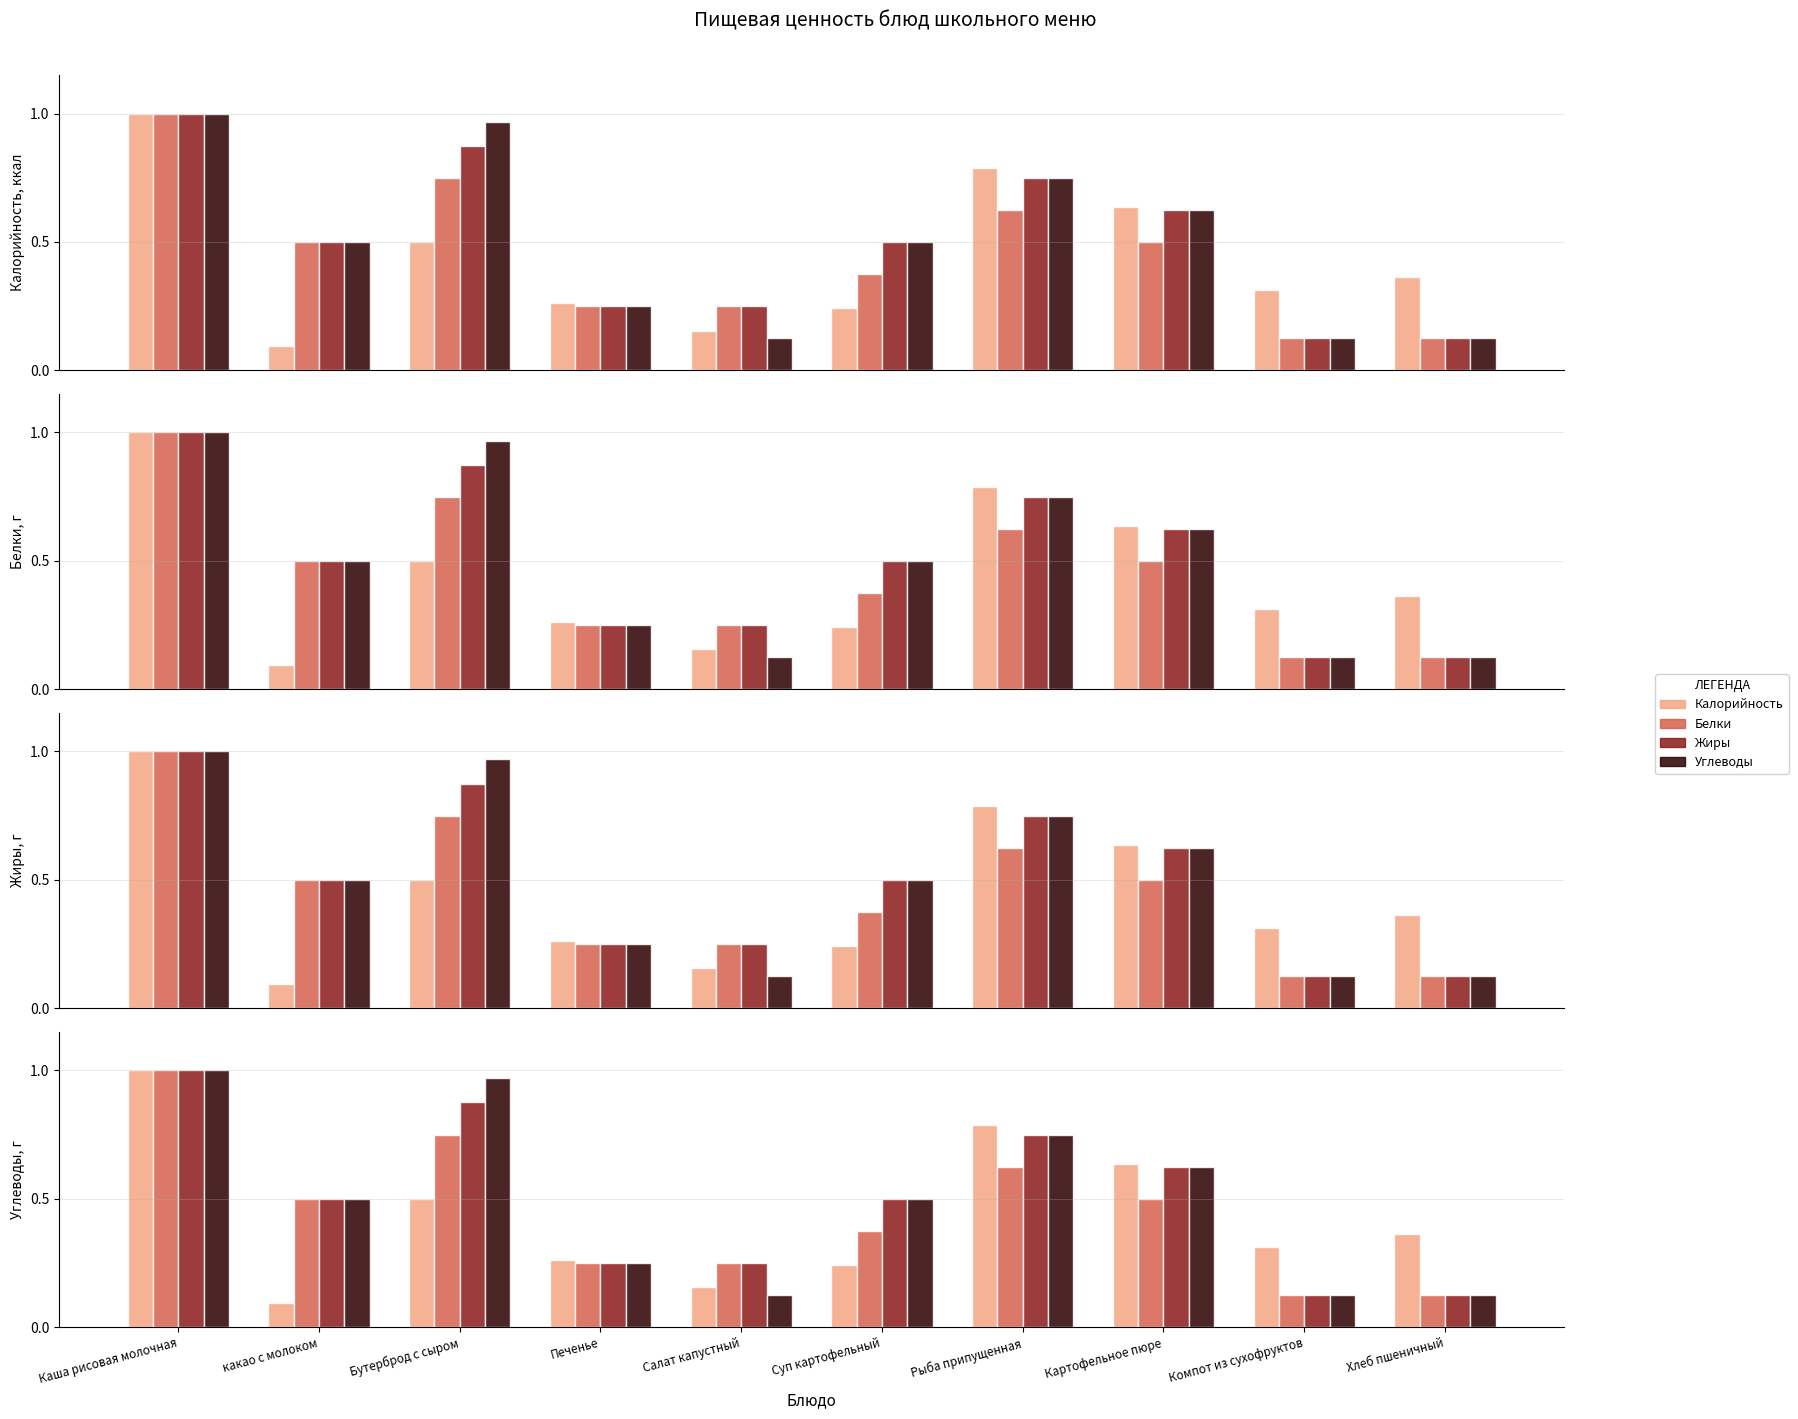

What is the sum of all Жиры values?

5.0